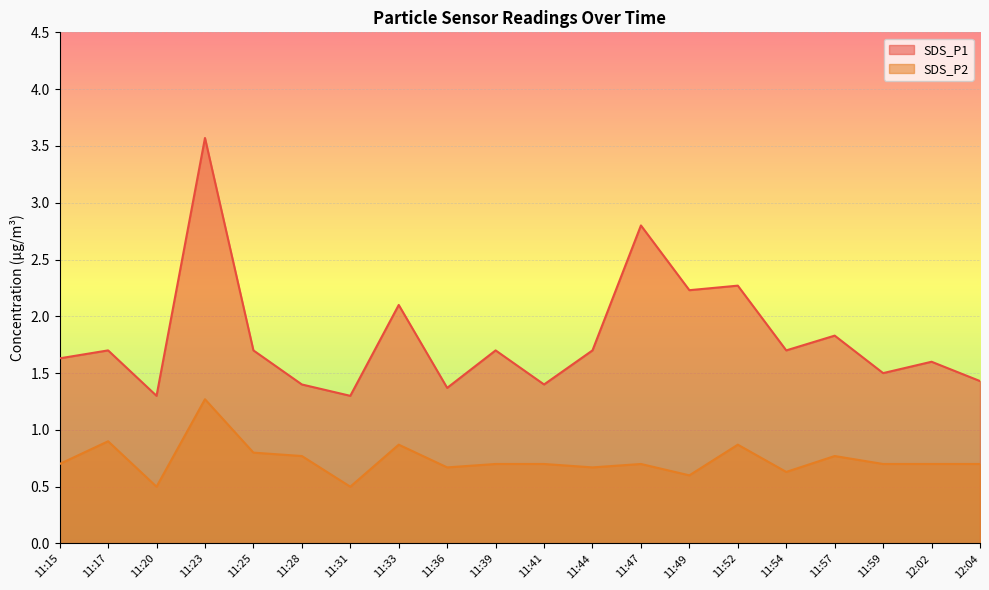

At which label does SDS_P1 reach its minimum?

11:20